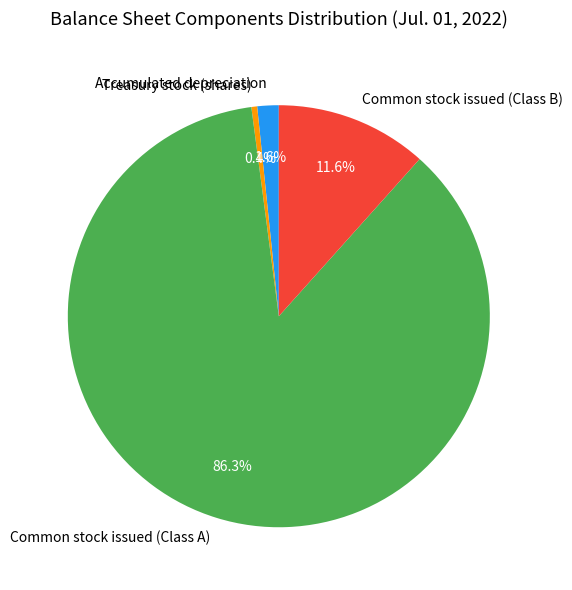

Which slice is the smallest?

Treasury stock (shares)